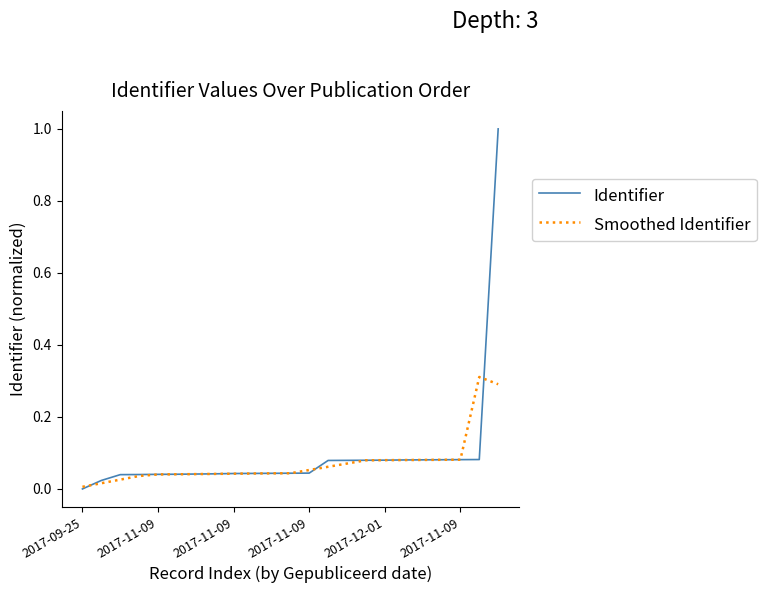

Rank the series by their maximum value, from lowest to highest.

Smoothed Identifier, Identifier